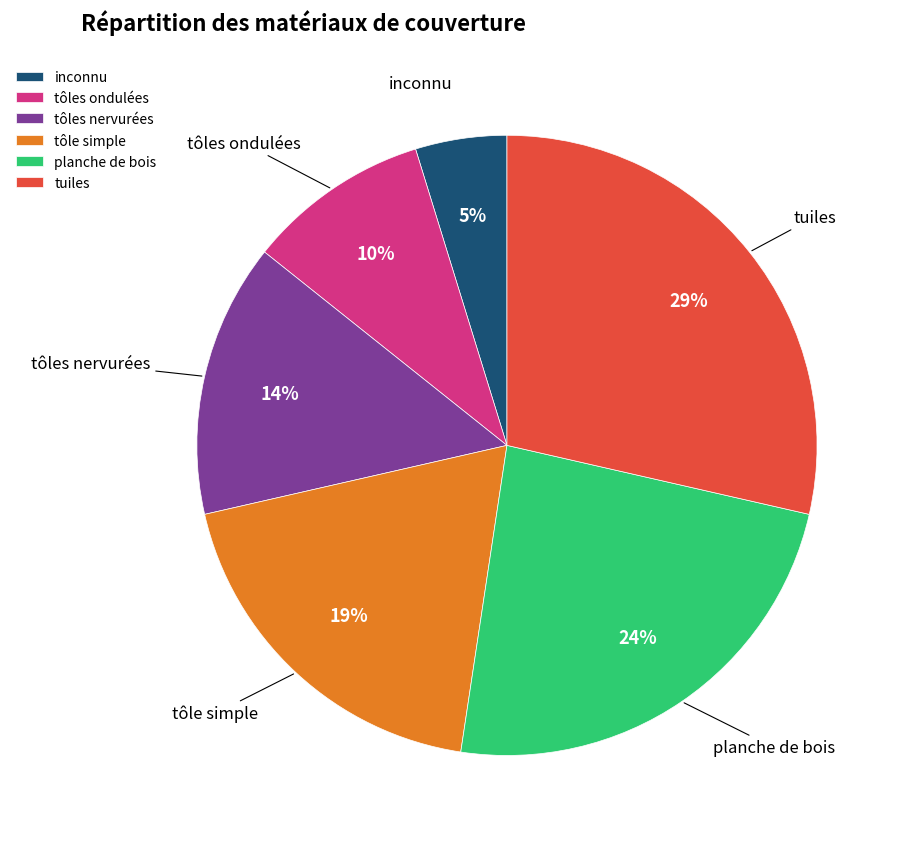

Approximately how many times larger is the value at planche de bois compared to tôles nervurées?

1.7